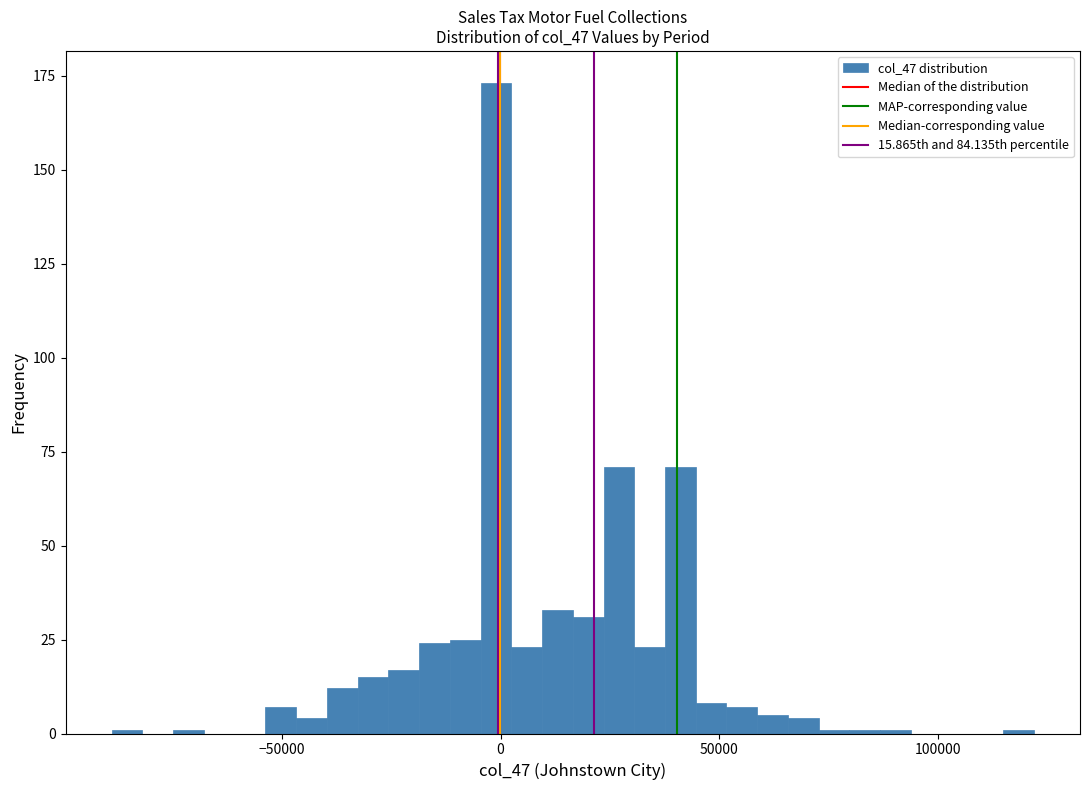

Around what value on the x-axis is the tallest bar? Give the approximate position of its centre, as read against the axis.

0